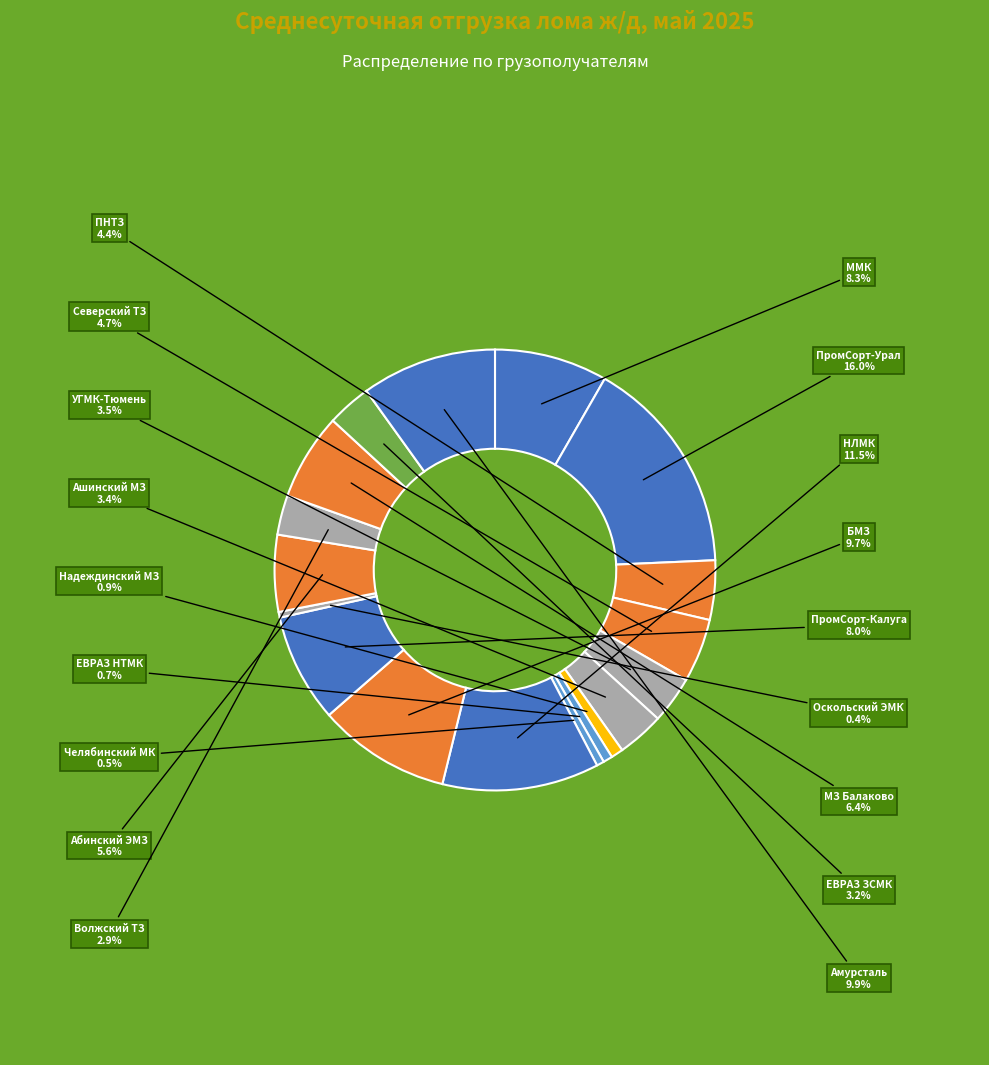

To the nearest percent, what percentage of the pie is Ашинский МЗ?

3%